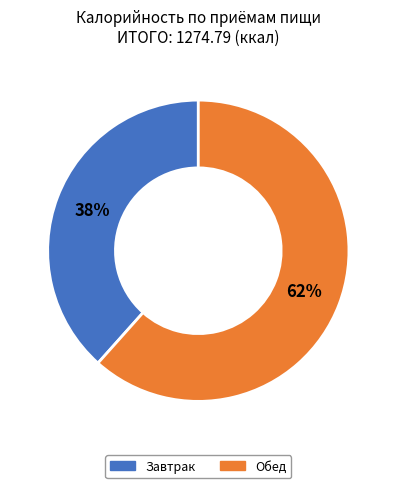

What is the ratio of the value at Обед to the value at Завтрак?

1.6